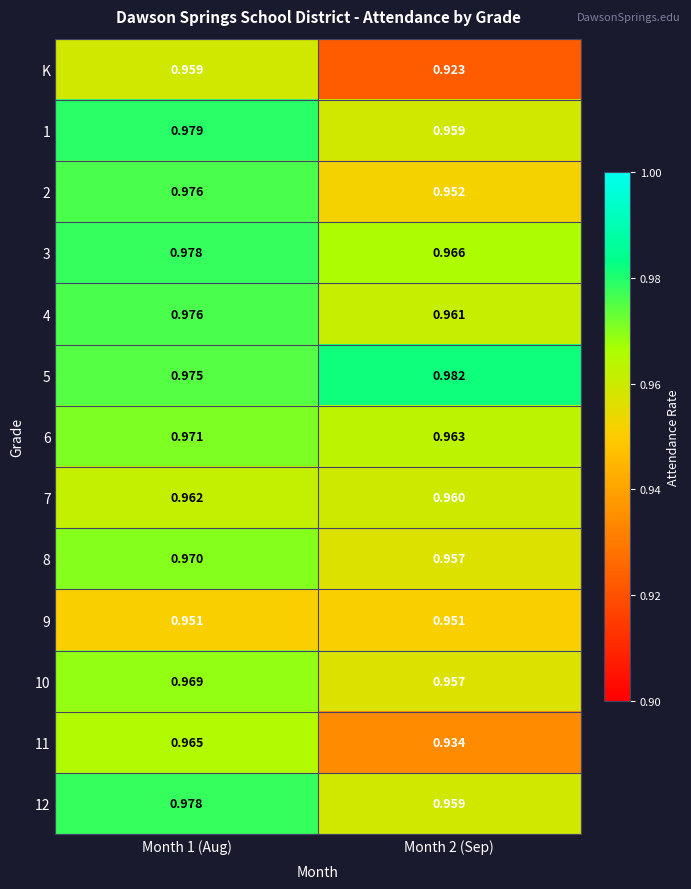

Is the value of 9 at Month 2 (Sep) greater than the value of 4 at Month 1 (Aug)?

No